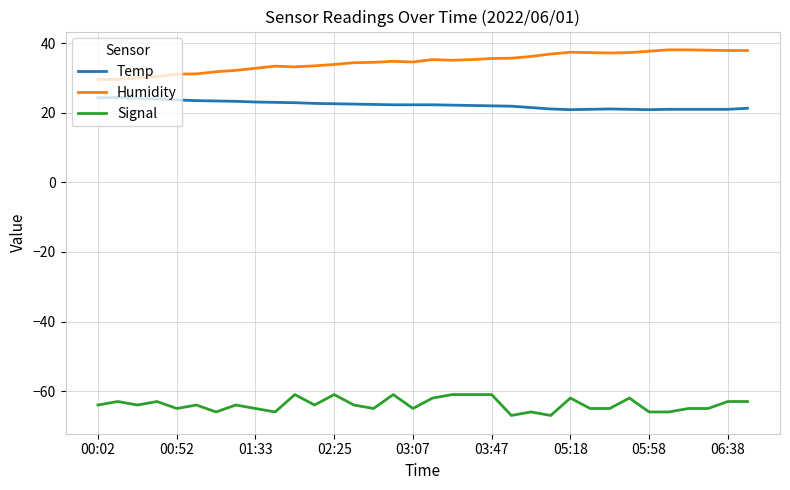

Which series has the largest total across all categories?

Humidity